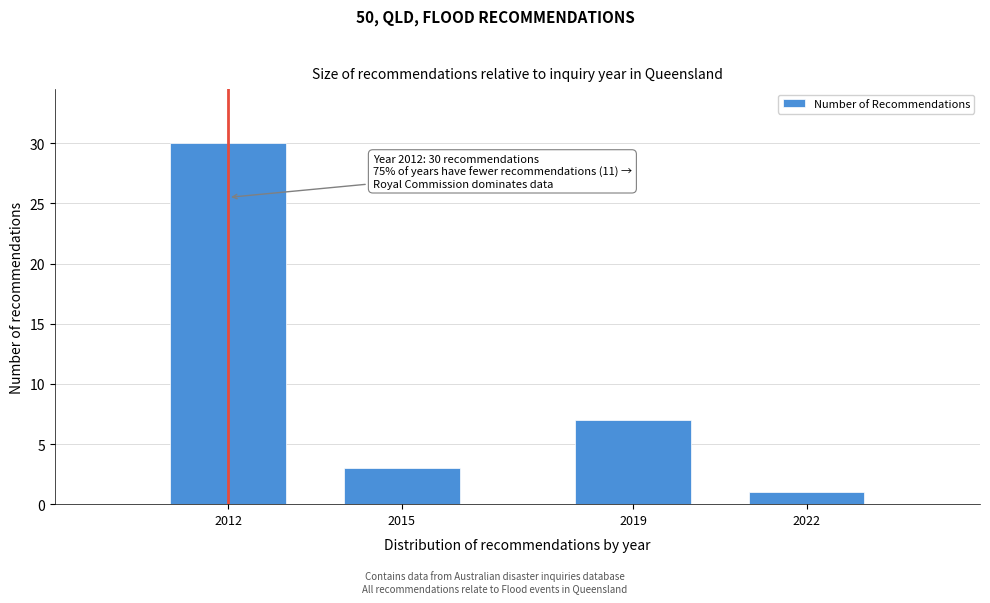

Reading left to right, extract all data points from this chart.

2012=30	2015=3	2019=7	2022=1